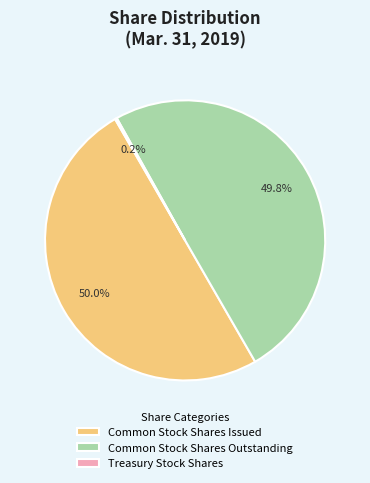

What portion of the pie excludes Common Stock Shares Issued?

50.0%